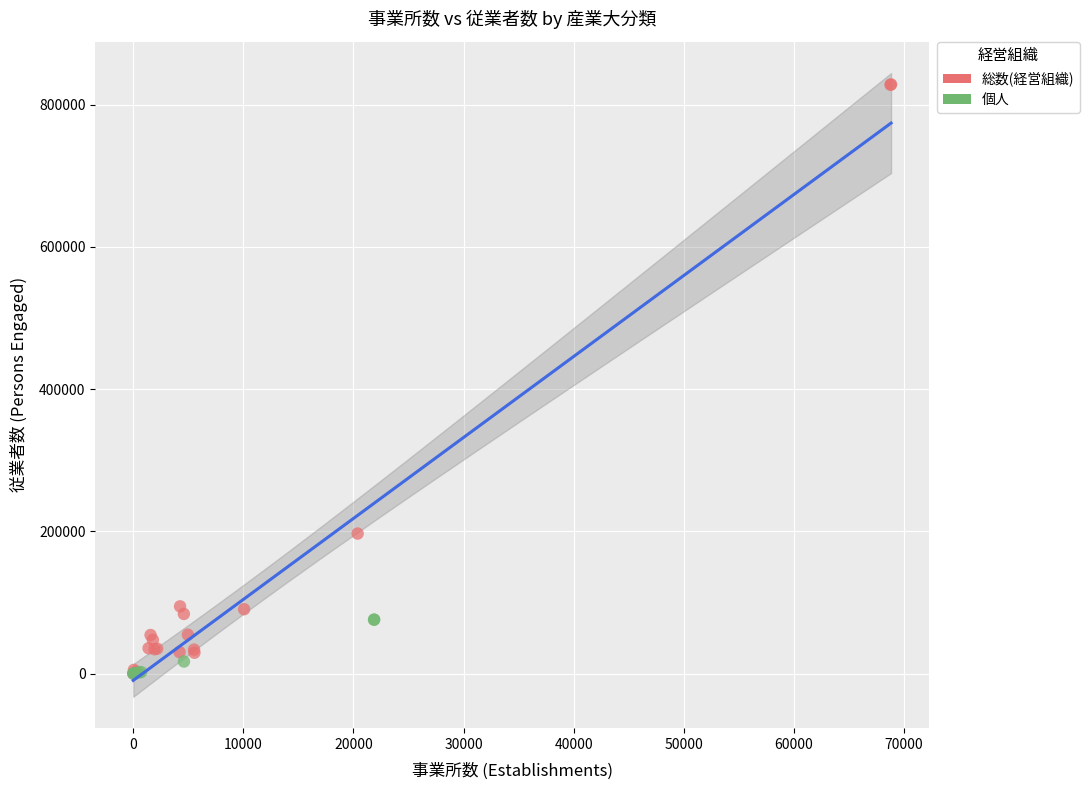

Which series has the largest Y range (max minus min)?

総数(経営組織)